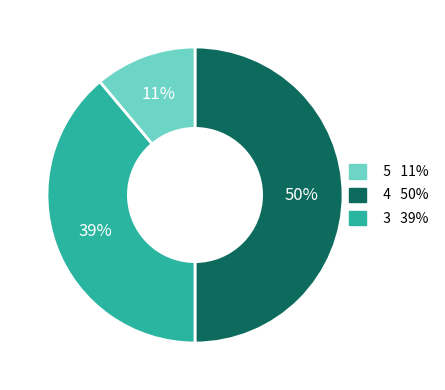

How many segments does this pie chart have?

3